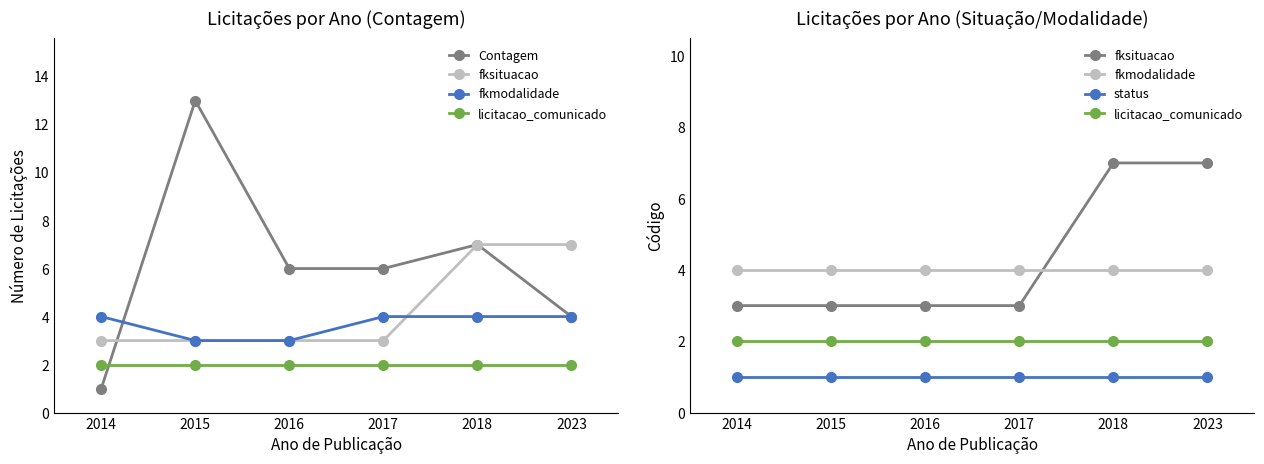

After their last crossing, which series has the higher values: fkmodalidade or Contagem?

Contagem